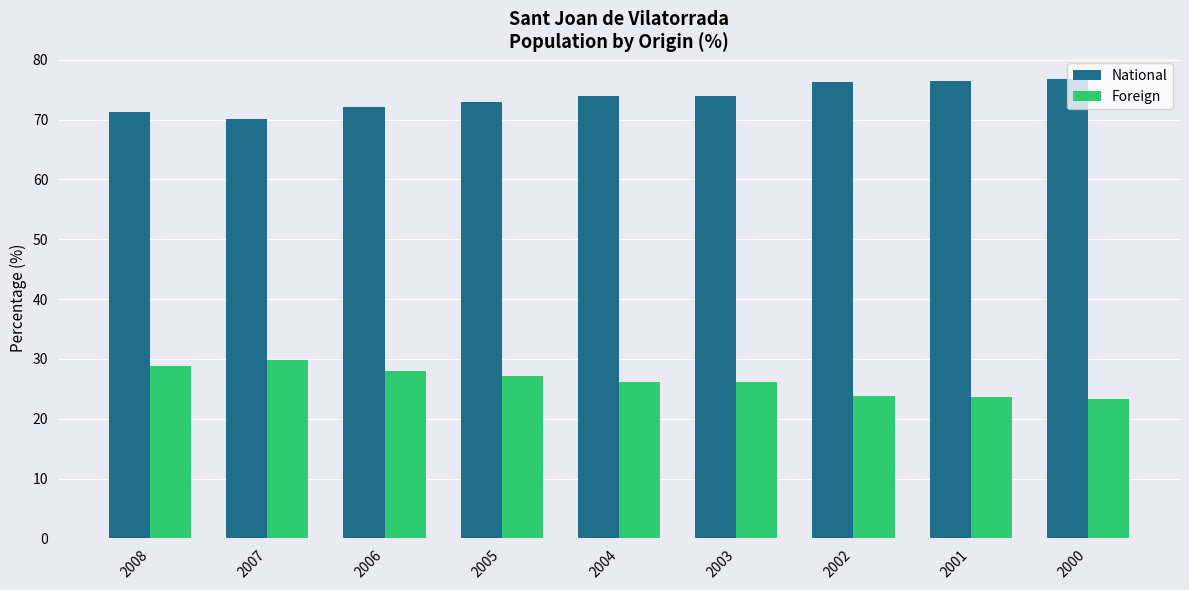

What are all the series names shown in the legend?

National, Foreign